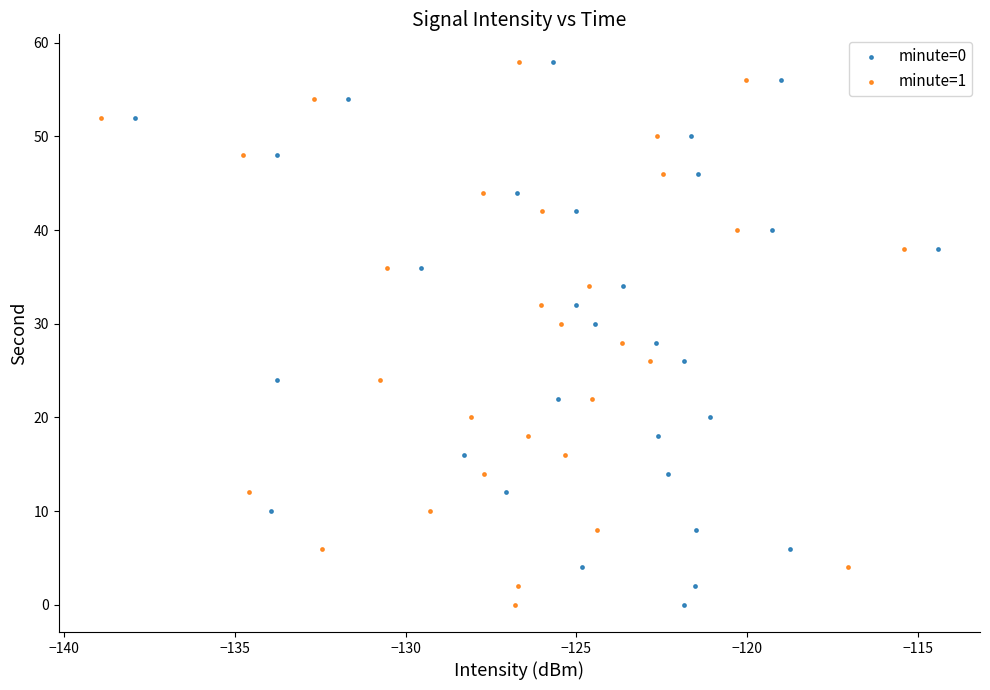

What are all the series names shown in the legend?

minute=0, minute=1